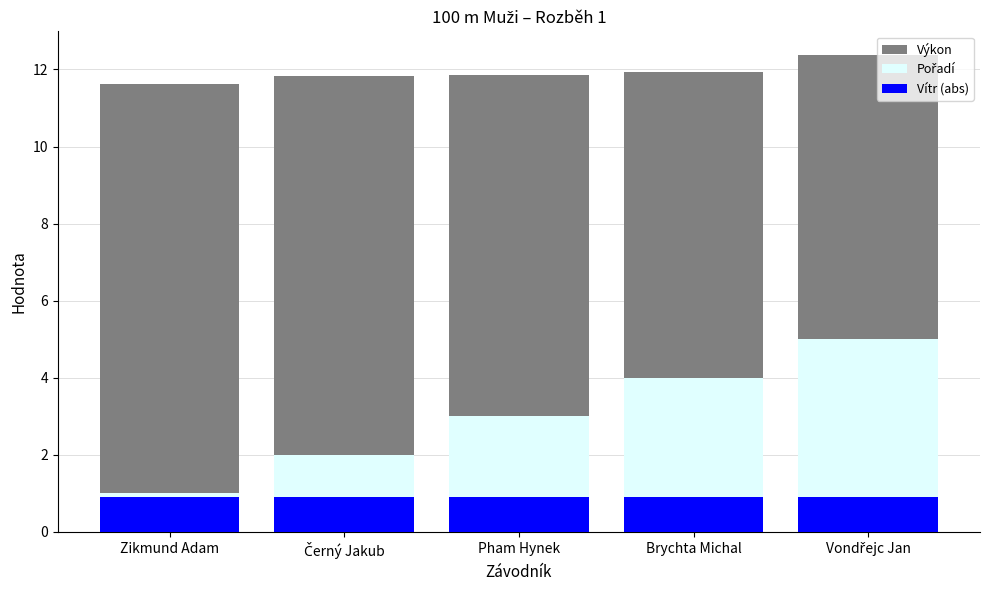

What is the label of the 2nd bar from the left?

Černý Jakub